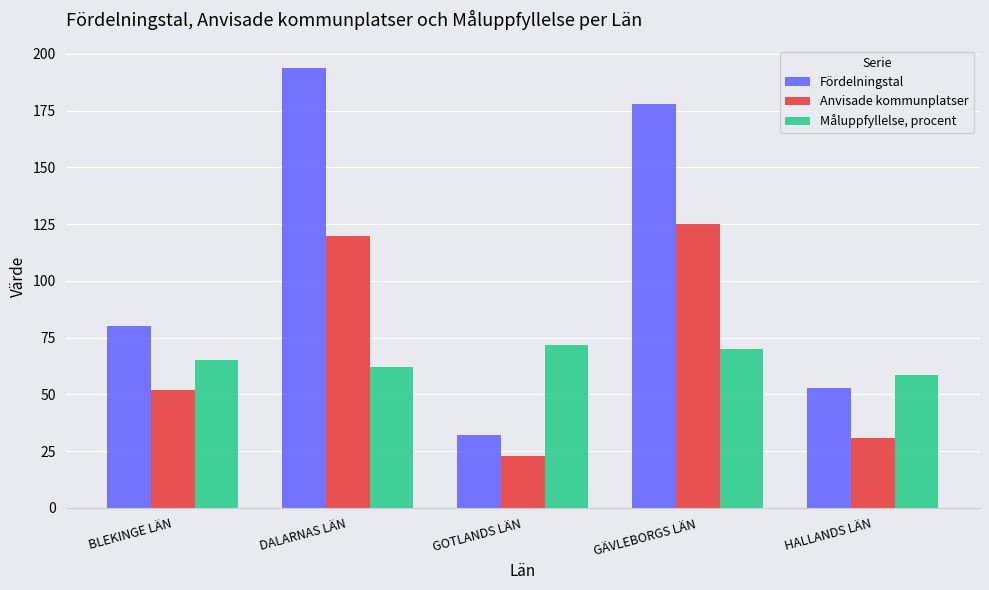

What is the difference between the Anvisade kommunplatser values at BLEKINGE LÄN and DALARNAS LÄN?

68.0